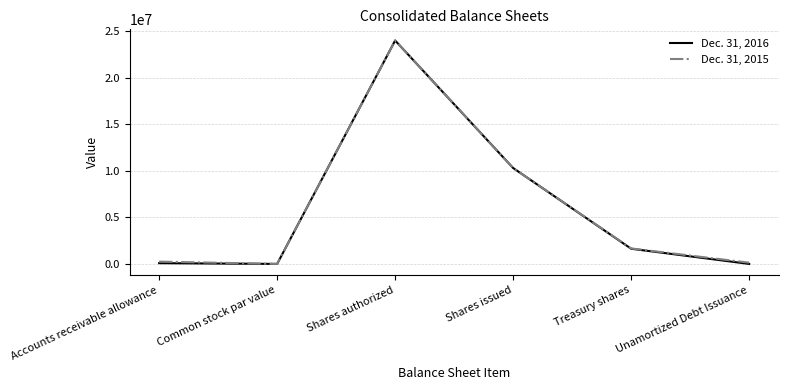

What position from the right is Treasury shares?

2